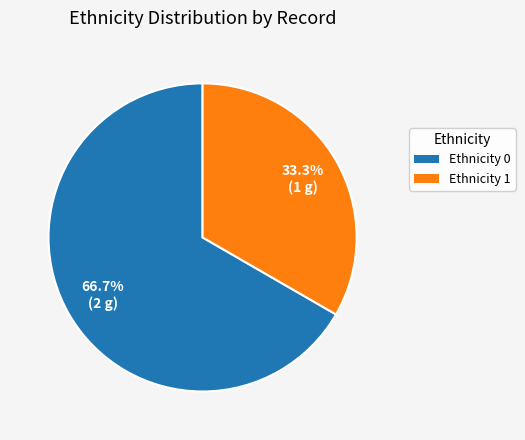

Is there a majority slice in this chart?

Yes